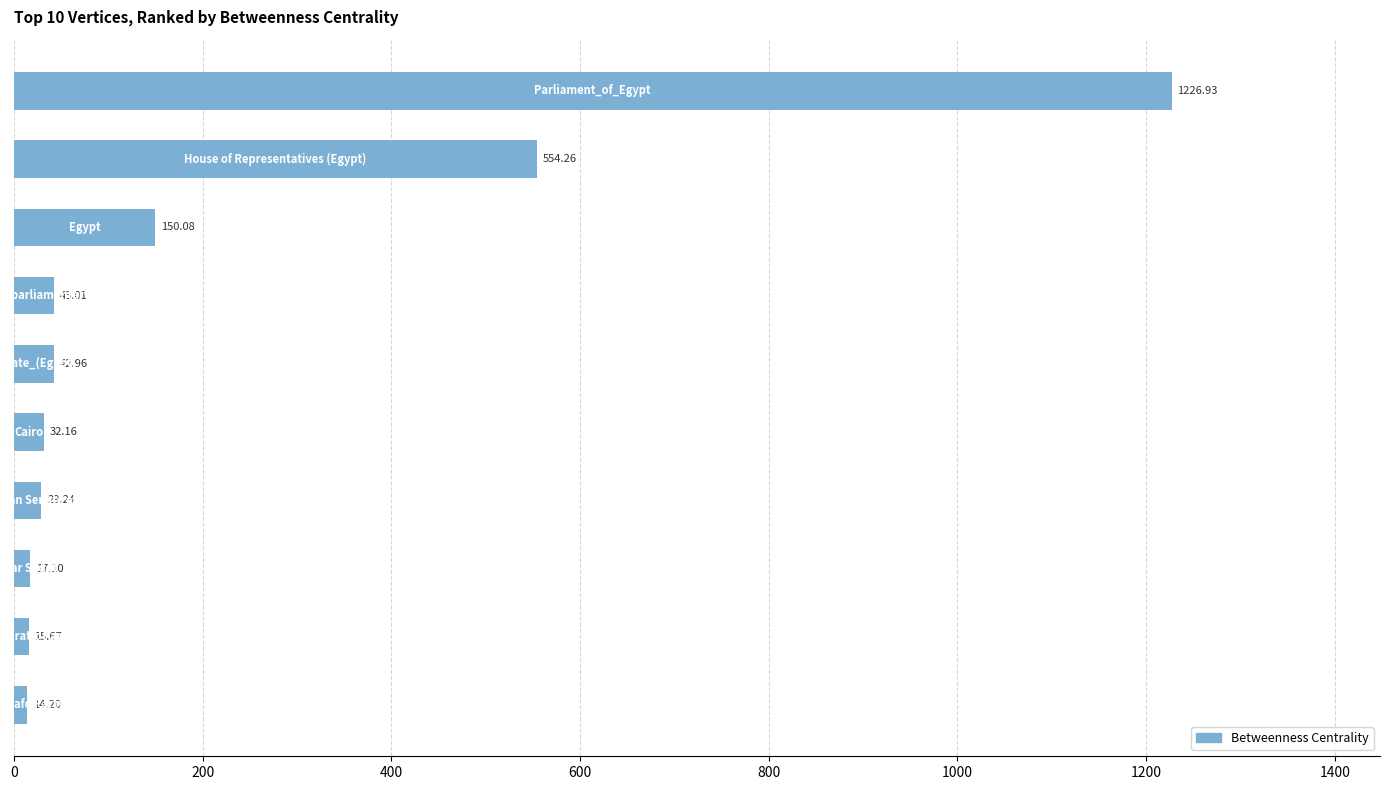

What is the greatest value displayed?

1226.9